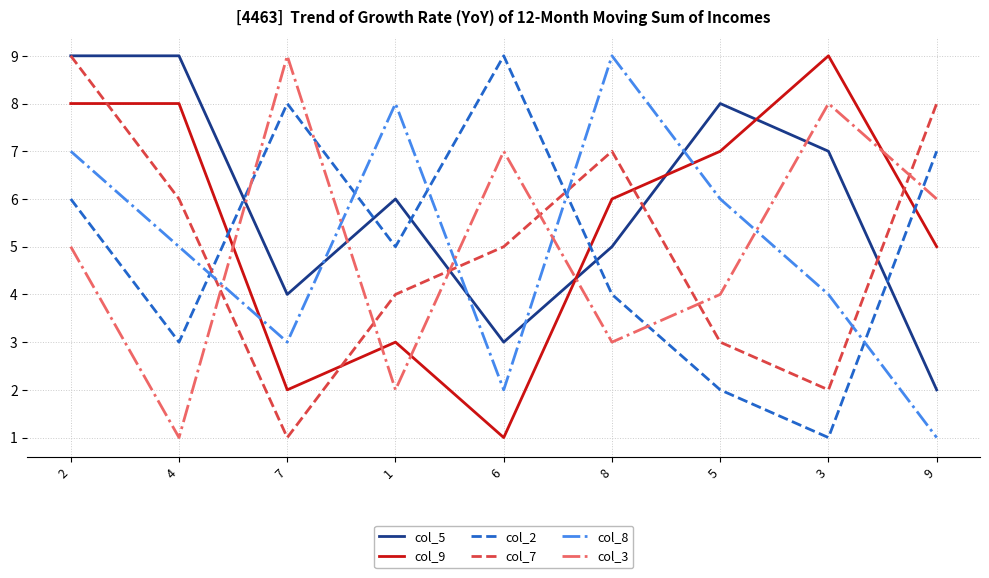

True or false: col_3 and col_7 cross at least once.

True